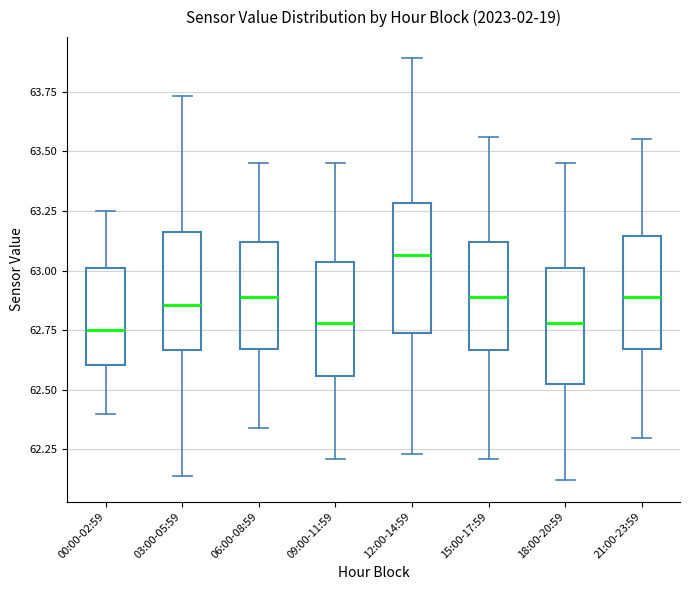

Which box's median line is the highest?

12:00-14:59